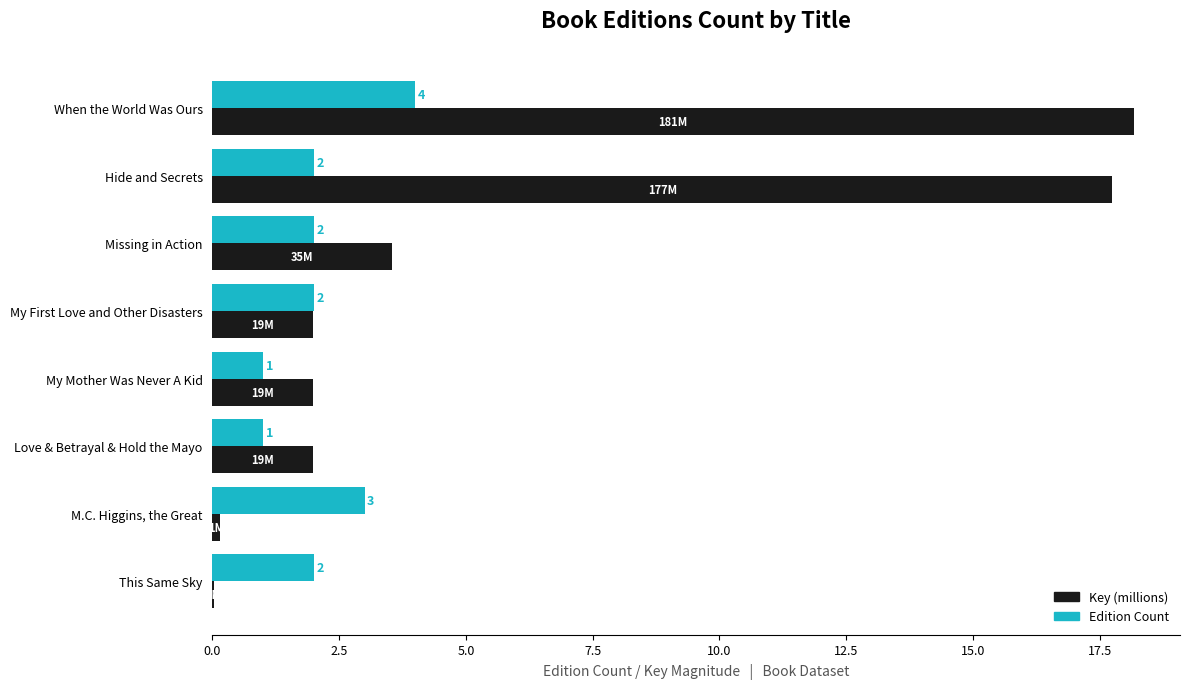

What is the maximum value shown in the chart?

18.2